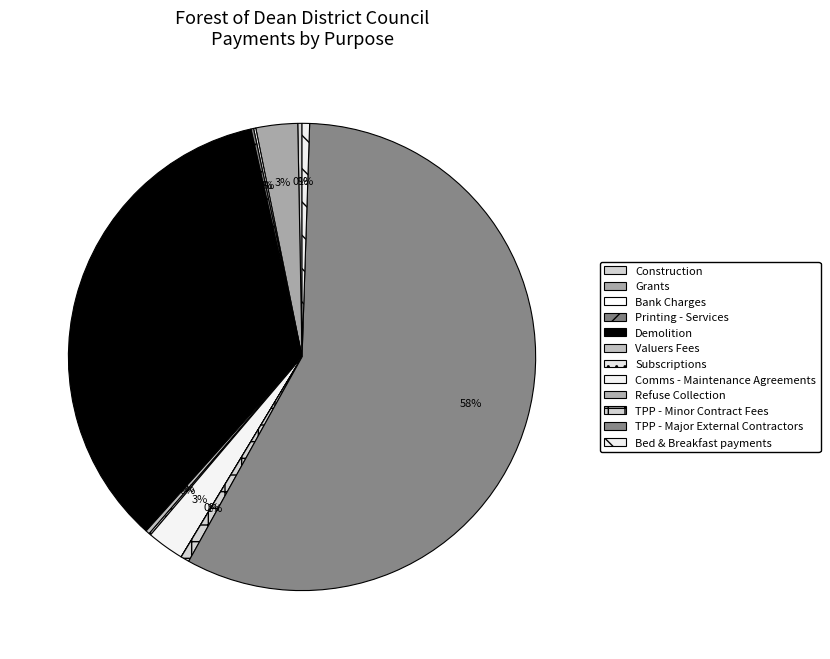

To the nearest percent, what is the average slice percentage?

8%